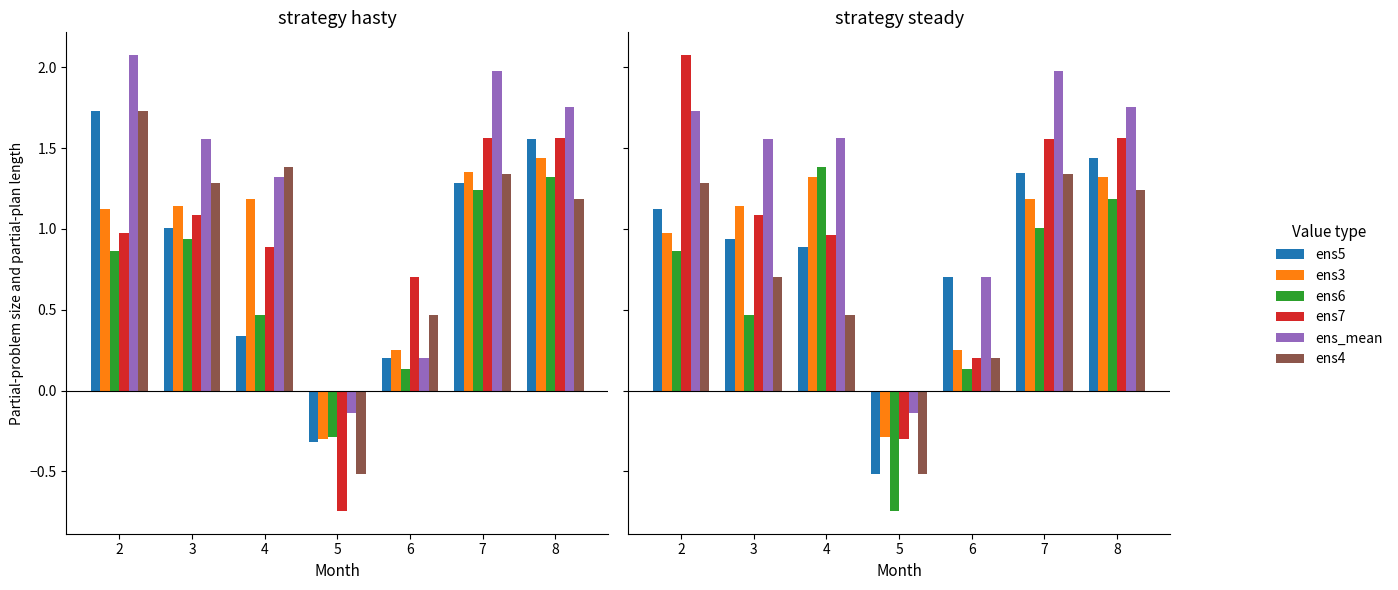

How many groups of bars are there?

7